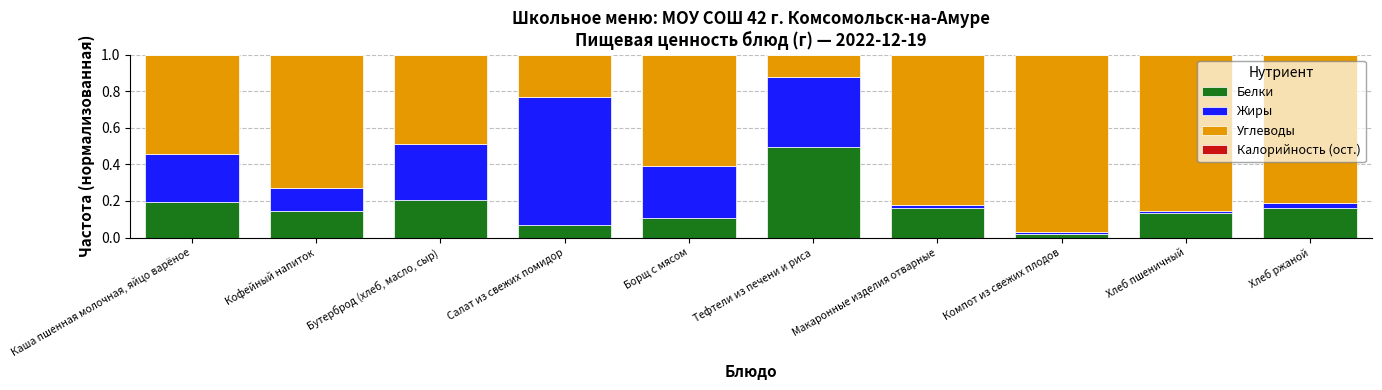

At which label does Белки reach its minimum?

Компот из свежих плодов